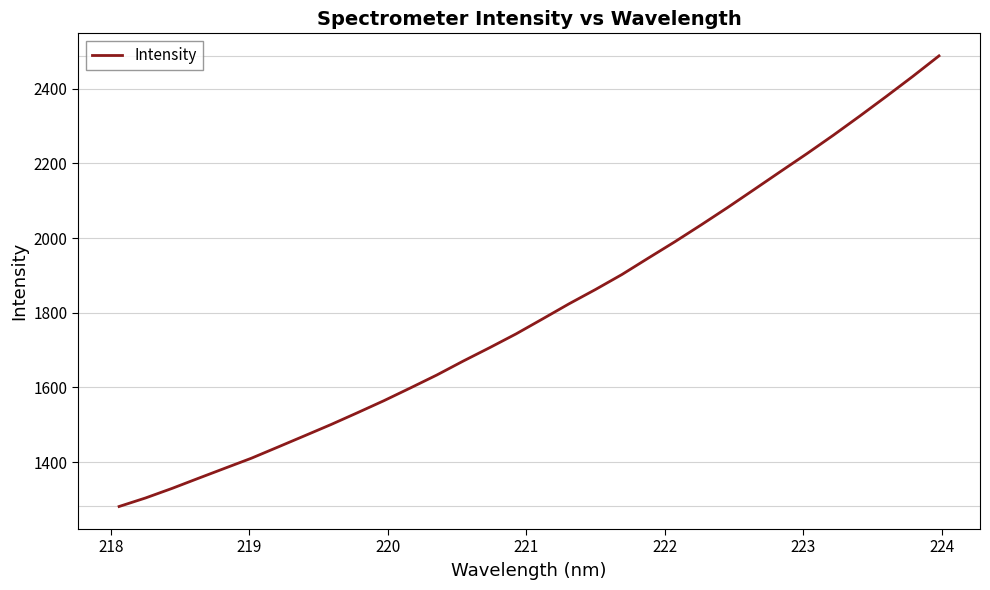

What is the difference between the maximum and minimum values?

1206.9